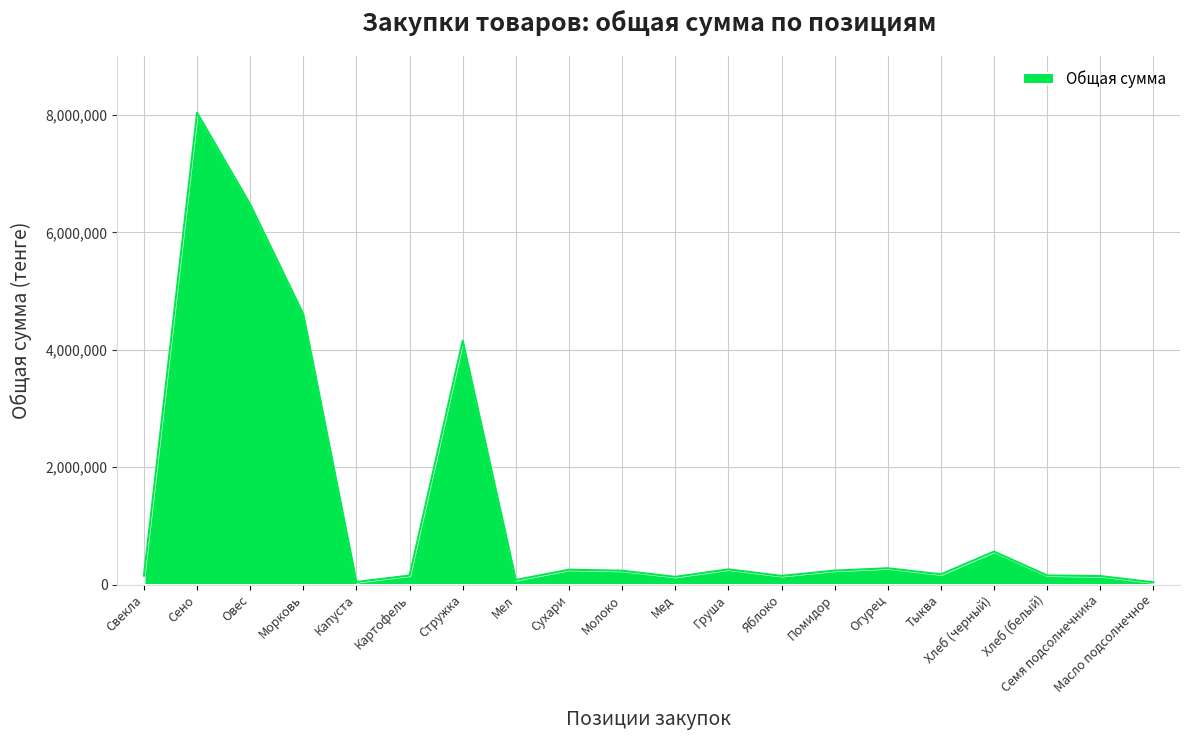

True or false: the data shows 237155.1 at Помидор.

True